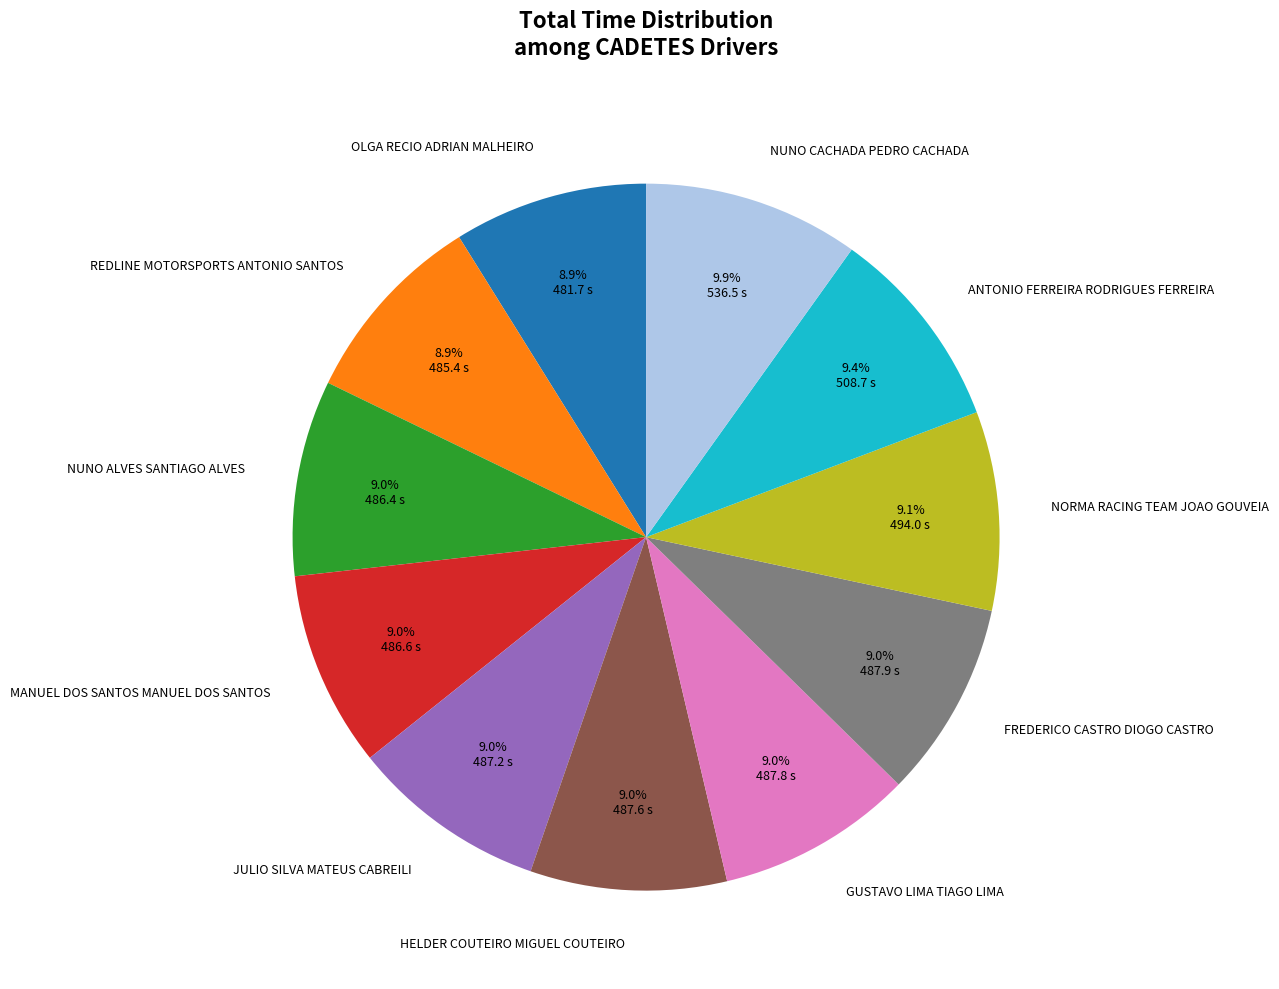

Combined, what portion of the pie is NORMA RACING TEAM JOAO GOUVEIA and FREDERICO CASTRO DIOGO CASTRO?

18.1%